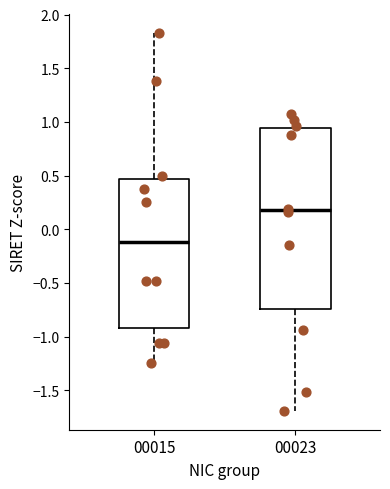

Reading left to right, read every box against the y-axis: the position of its median line, the range the box covers, and the ends of its whiskers. The values are not printed on the chart, so give them approximately, as read against the axis.

00015: median -0.10, box -0.90 to 0.45, whiskers -1.25 to 1.85
00023: median 0.20, box -0.75 to 0.95, whiskers -1.70 to 1.10